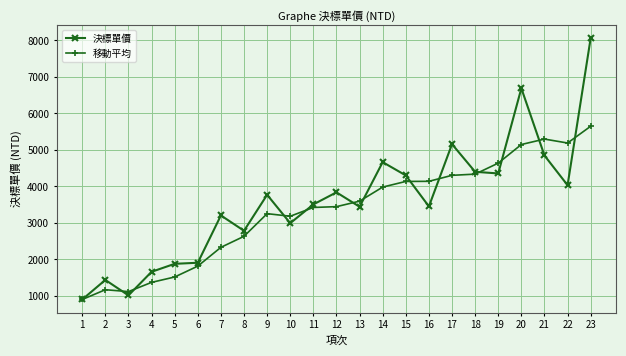

At 7, list the series in order from smallest to largest.

移動平均, 決標單價